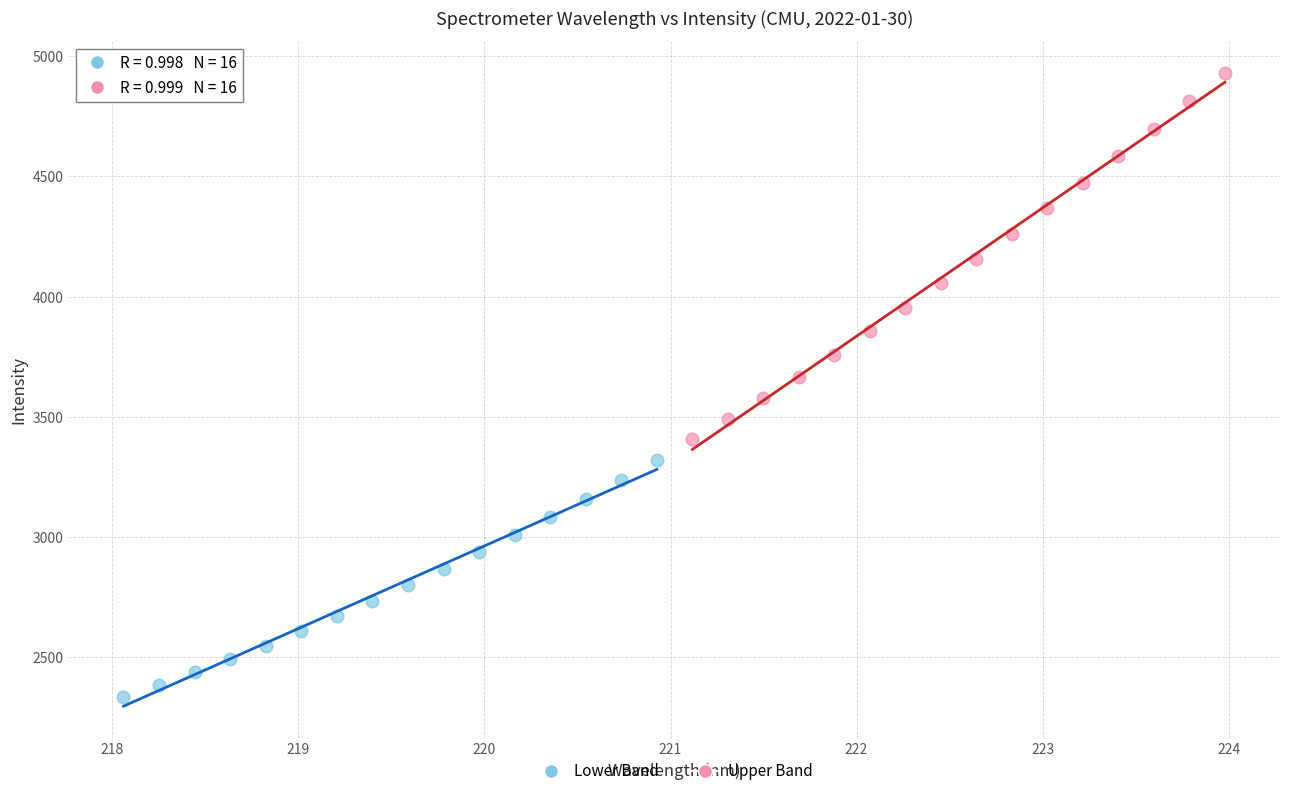

Which series contains the highest Y value?

Upper Band